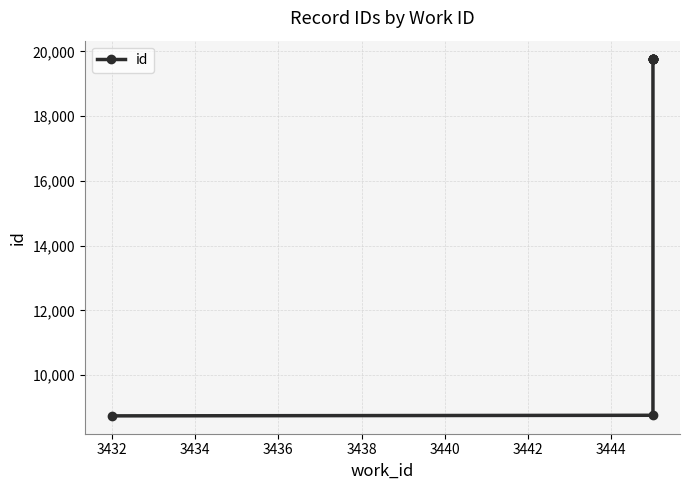

What is the average value?

17570